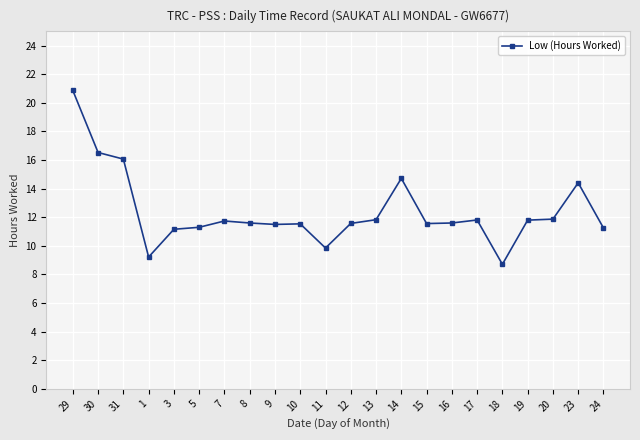

True or false: there are more than 2 points higher than both neighbors.

True